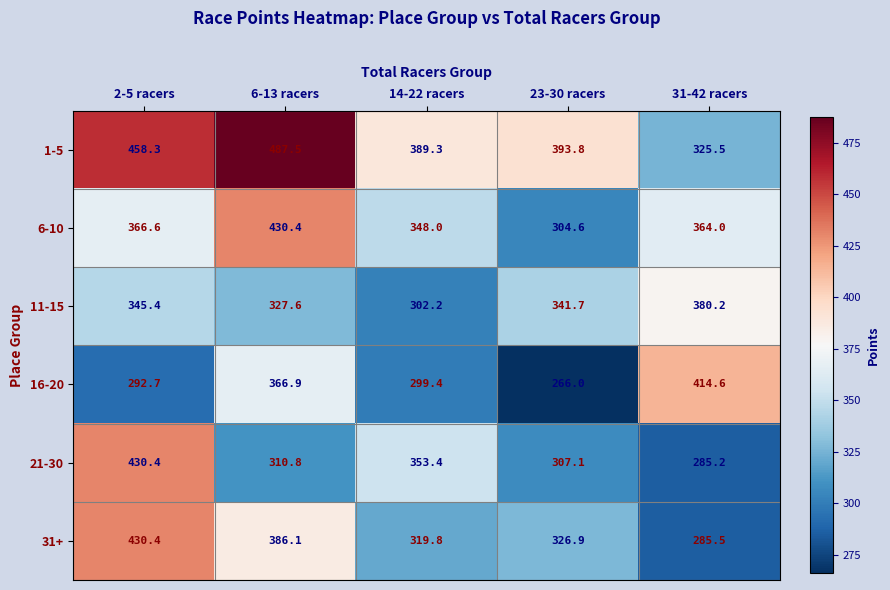

How many data points in 1-5 are less than 393?

2